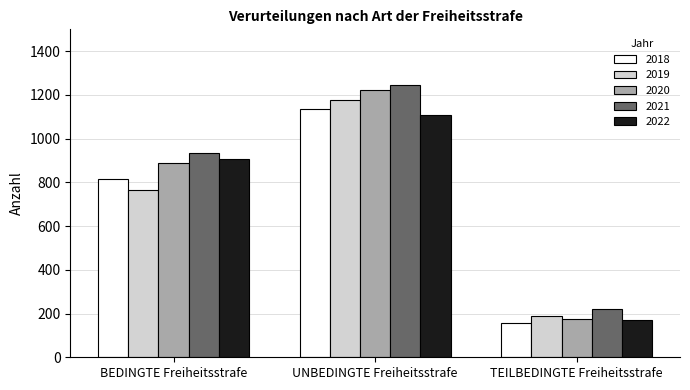

What is the label of the 3rd bar from the right?

BEDINGTE Freiheitsstrafe